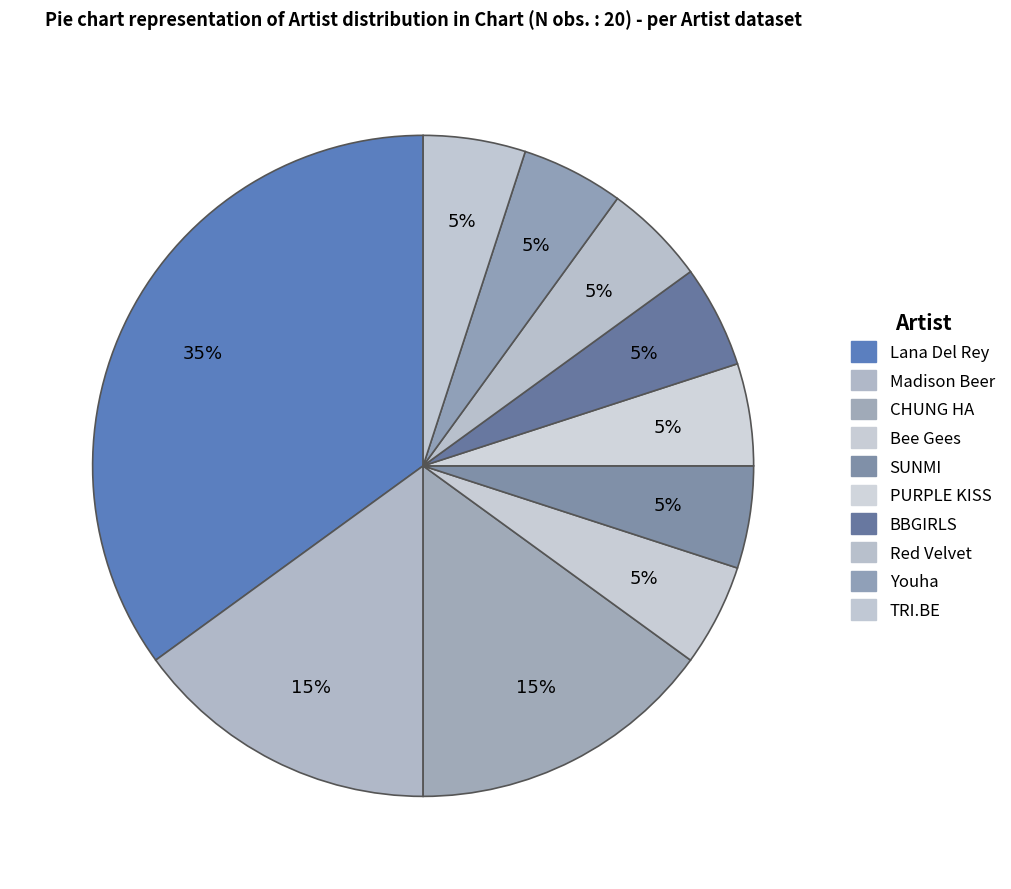

Between Youha and Red Velvet, which is larger?

Youha